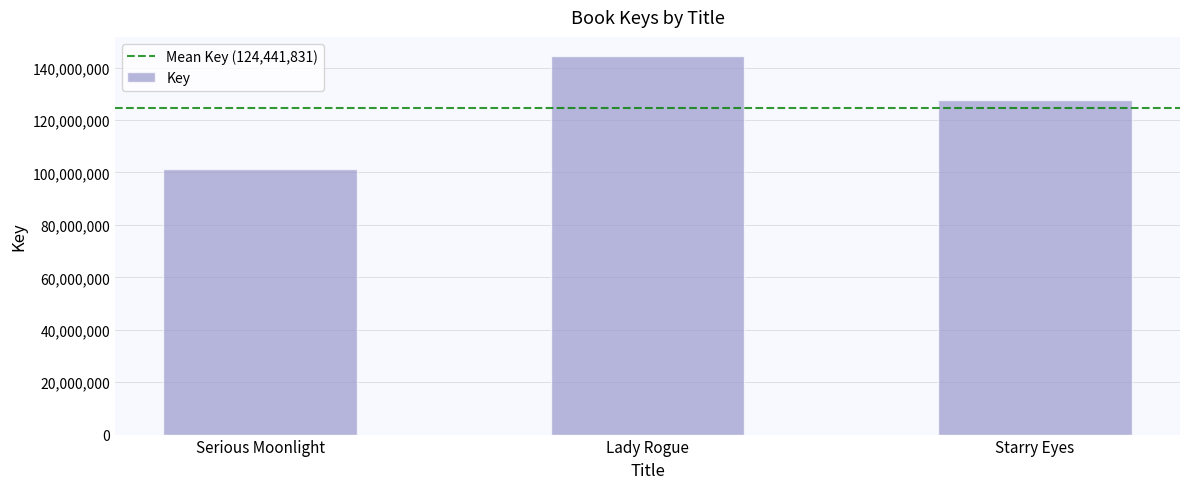

What is the label of the 3rd bar from the right?

Serious Moonlight